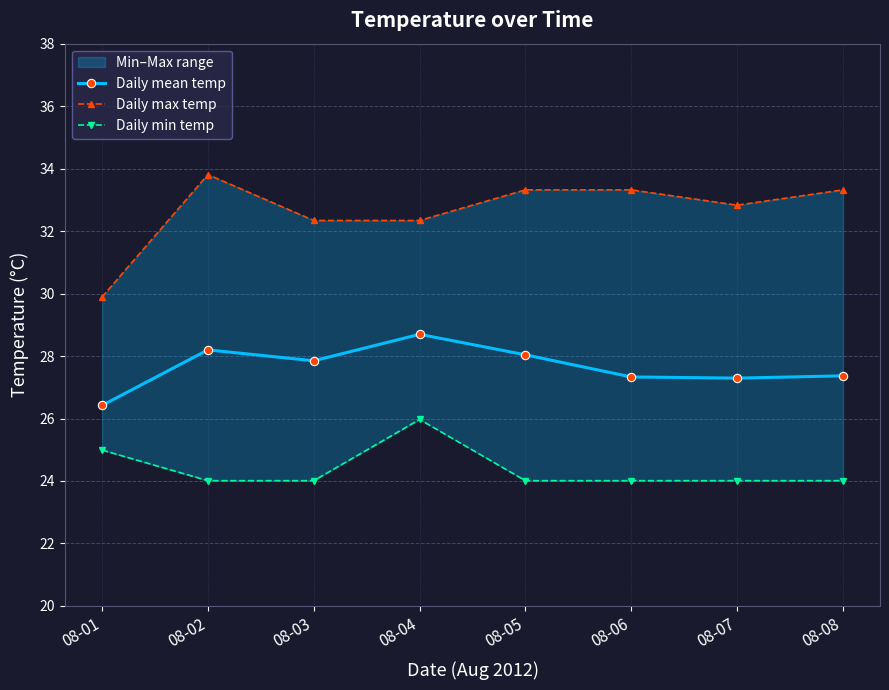

True or false: Daily mean temp and Daily max temp intersect in this chart.

False